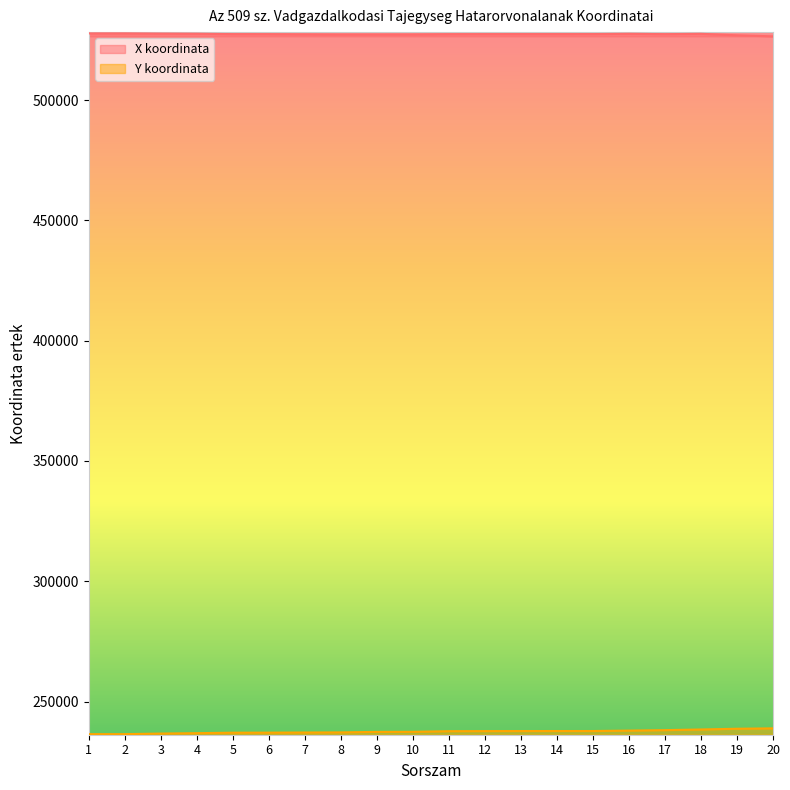

How many data points in Y koordinata are above 237698?

10